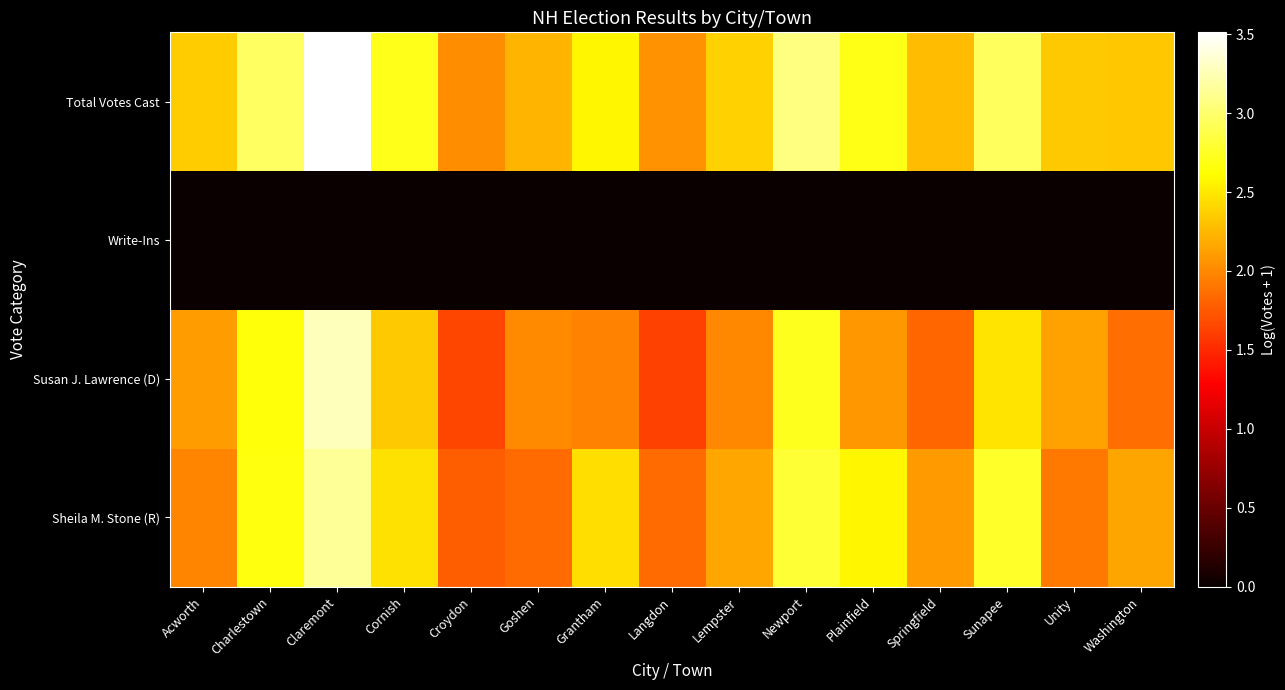

Reading right to left, extract all data points from this chart.

Sheila M. Stone (R): Washington=2.1	Unity=1.9	Sunapee=2.8	Springfield=2.1	Plainfield=2.6	Newport=2.8	Lempster=2.2	Langdon=1.8	Grantham=2.4	Goshen=1.8	Croydon=1.8	Cornish=2.5	Claremont=3.1	Charlestown=2.7	Acworth=2.0
Susan J. Lawrence (D): Washington=1.9	Unity=2.1	Sunapee=2.5	Springfield=1.8	Plainfield=2.1	Newport=2.7	Lempster=2.0	Langdon=1.6	Grantham=2.0	Goshen=2.0	Croydon=1.7	Cornish=2.3	Claremont=3.3	Charlestown=2.7	Acworth=2.1
Write-Ins: Washington=0.0	Unity=0.0	Sunapee=0.0	Springfield=0.0	Plainfield=0.0	Newport=0.0	Lempster=0.0	Langdon=0.0	Grantham=0.0	Goshen=0.0	Croydon=0.0	Cornish=0.0	Claremont=0.0	Charlestown=0.0	Acworth=0.0
Total Votes Cast: Washington=2.3	Unity=2.3	Sunapee=2.9	Springfield=2.3	Plainfield=2.7	Newport=3.1	Lempster=2.4	Langdon=2.0	Grantham=2.6	Goshen=2.2	Croydon=2.0	Cornish=2.7	Claremont=3.5	Charlestown=3.0	Acworth=2.3